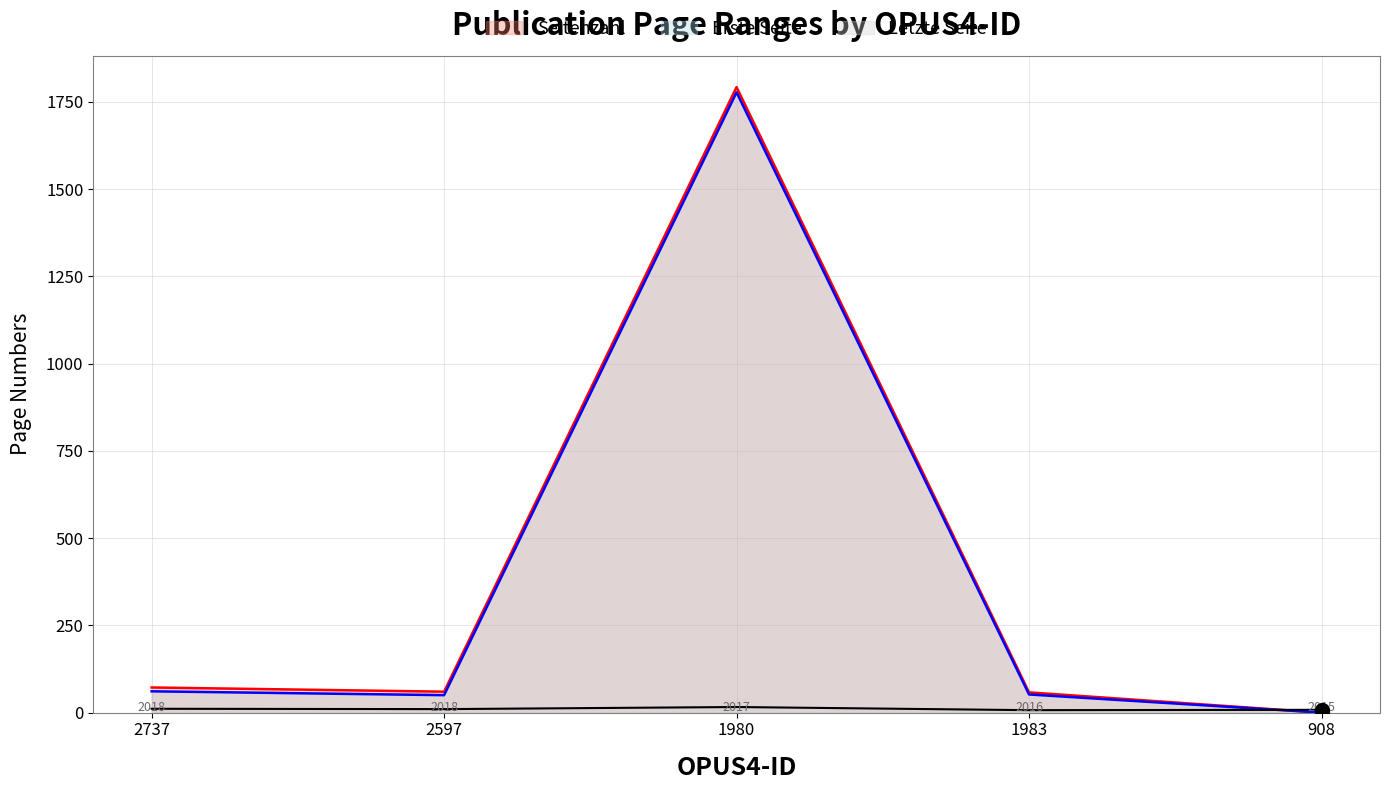

What are all the series names shown in the legend?

Letzte Seite (line), Erste Seite (line), Seitenzahl (line)